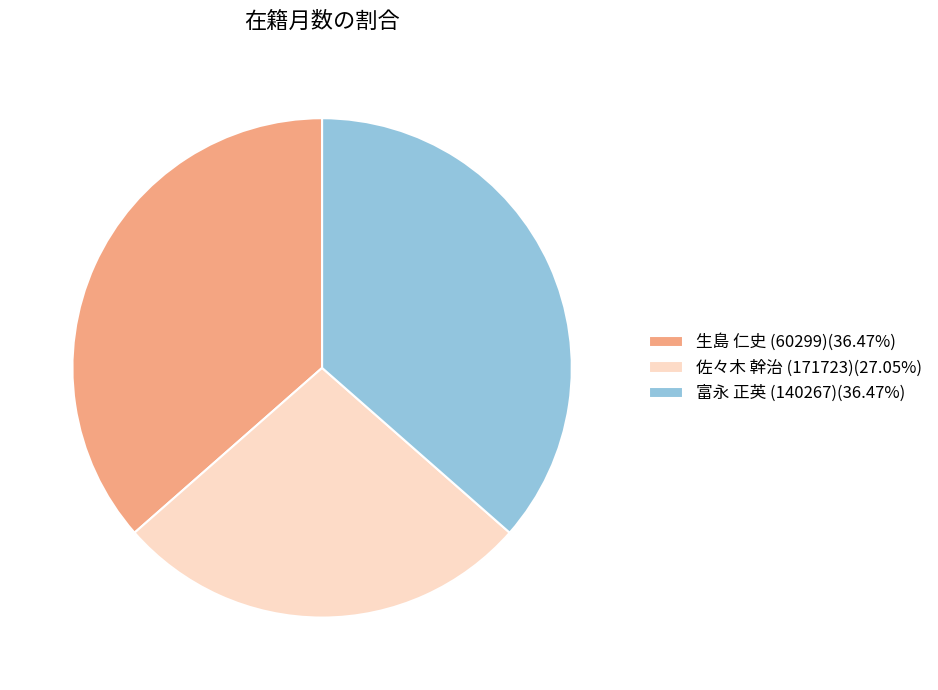

Does 富永 正英 (140267) account for over 50% of the chart?

No